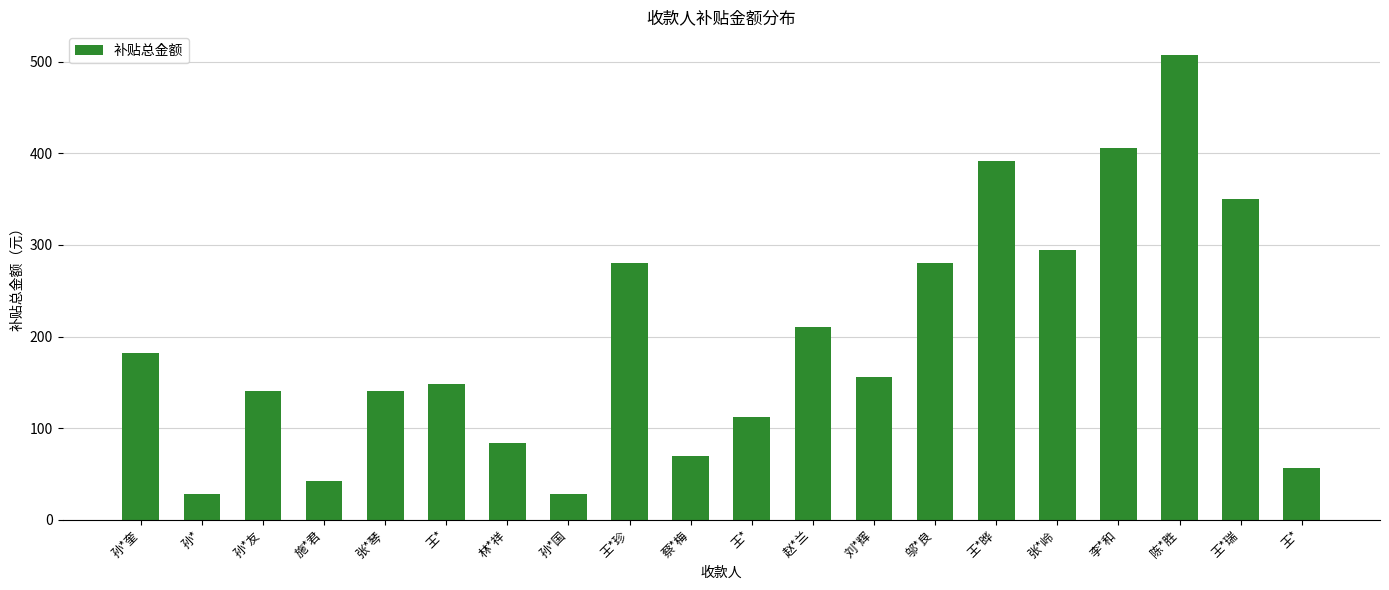

How many bars are there in total?

20